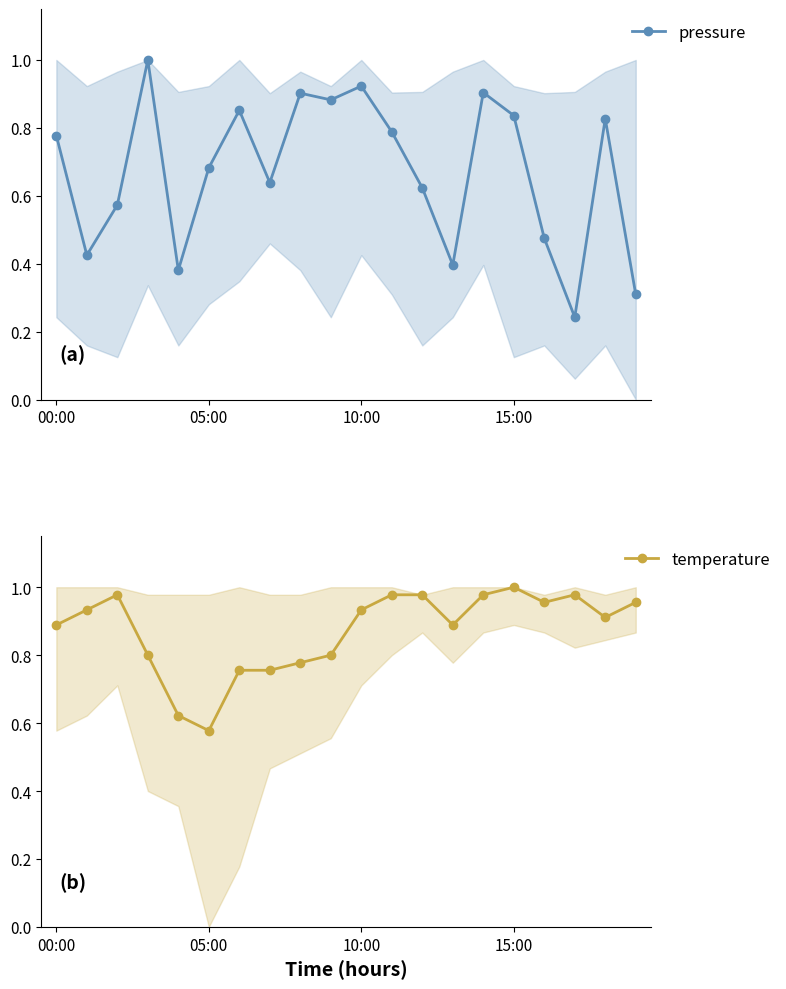

What is the maximum value shown in the chart?

1.0